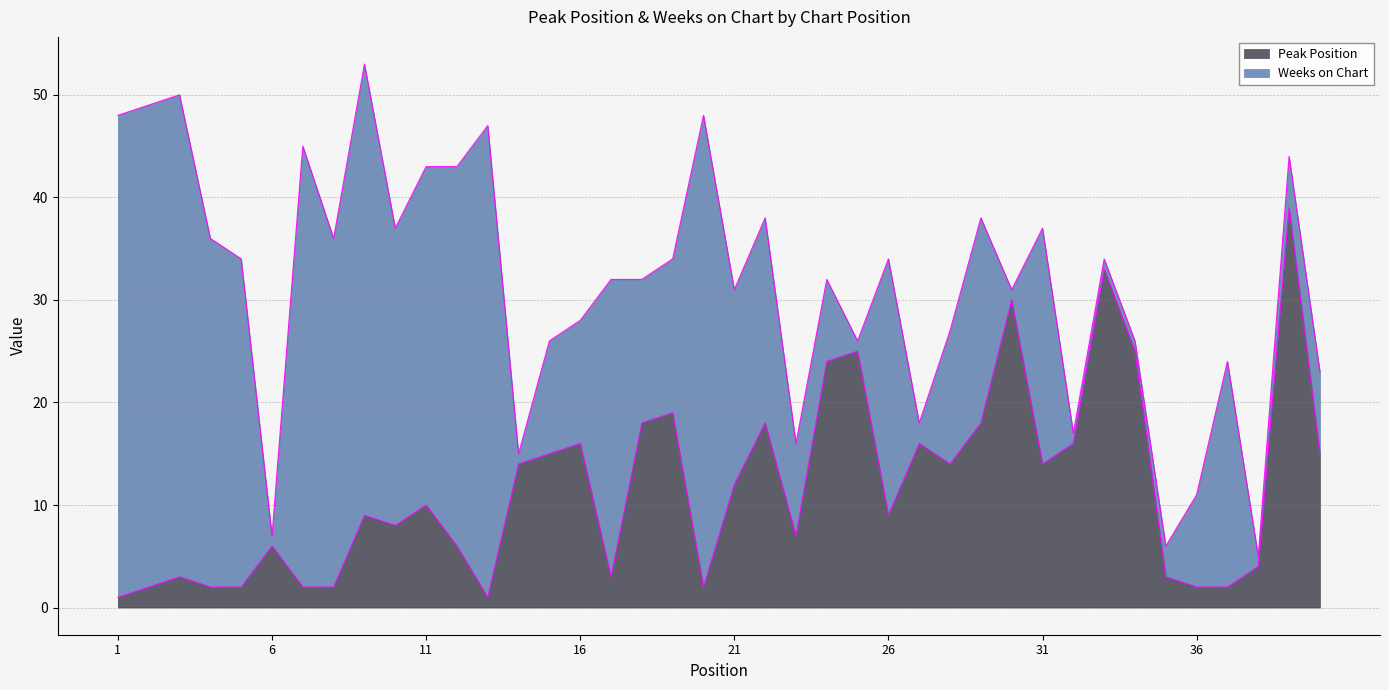

True or false: the data shows 1 at 37.

False